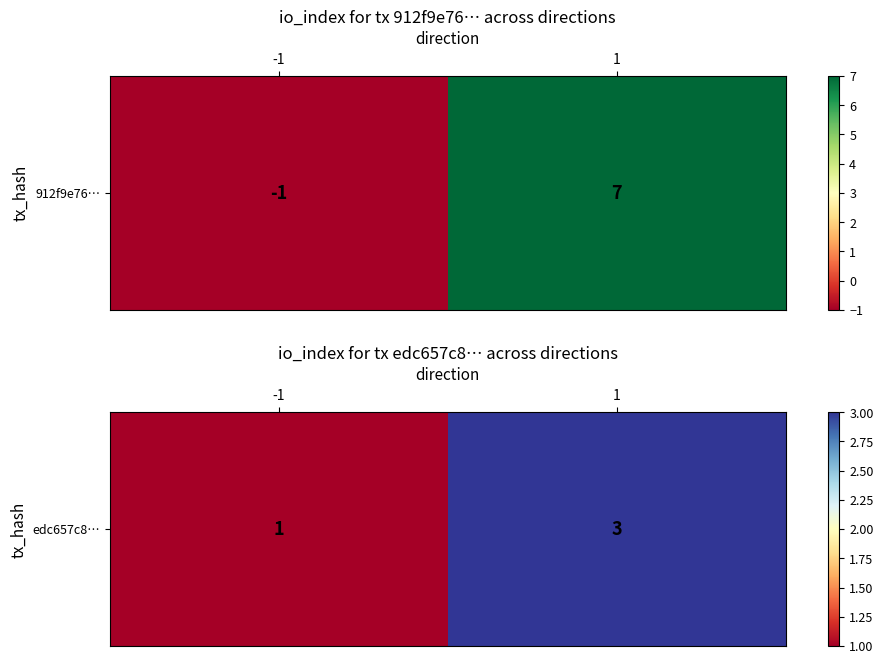

Rank the categories by value from lowest to highest.

-1, 1